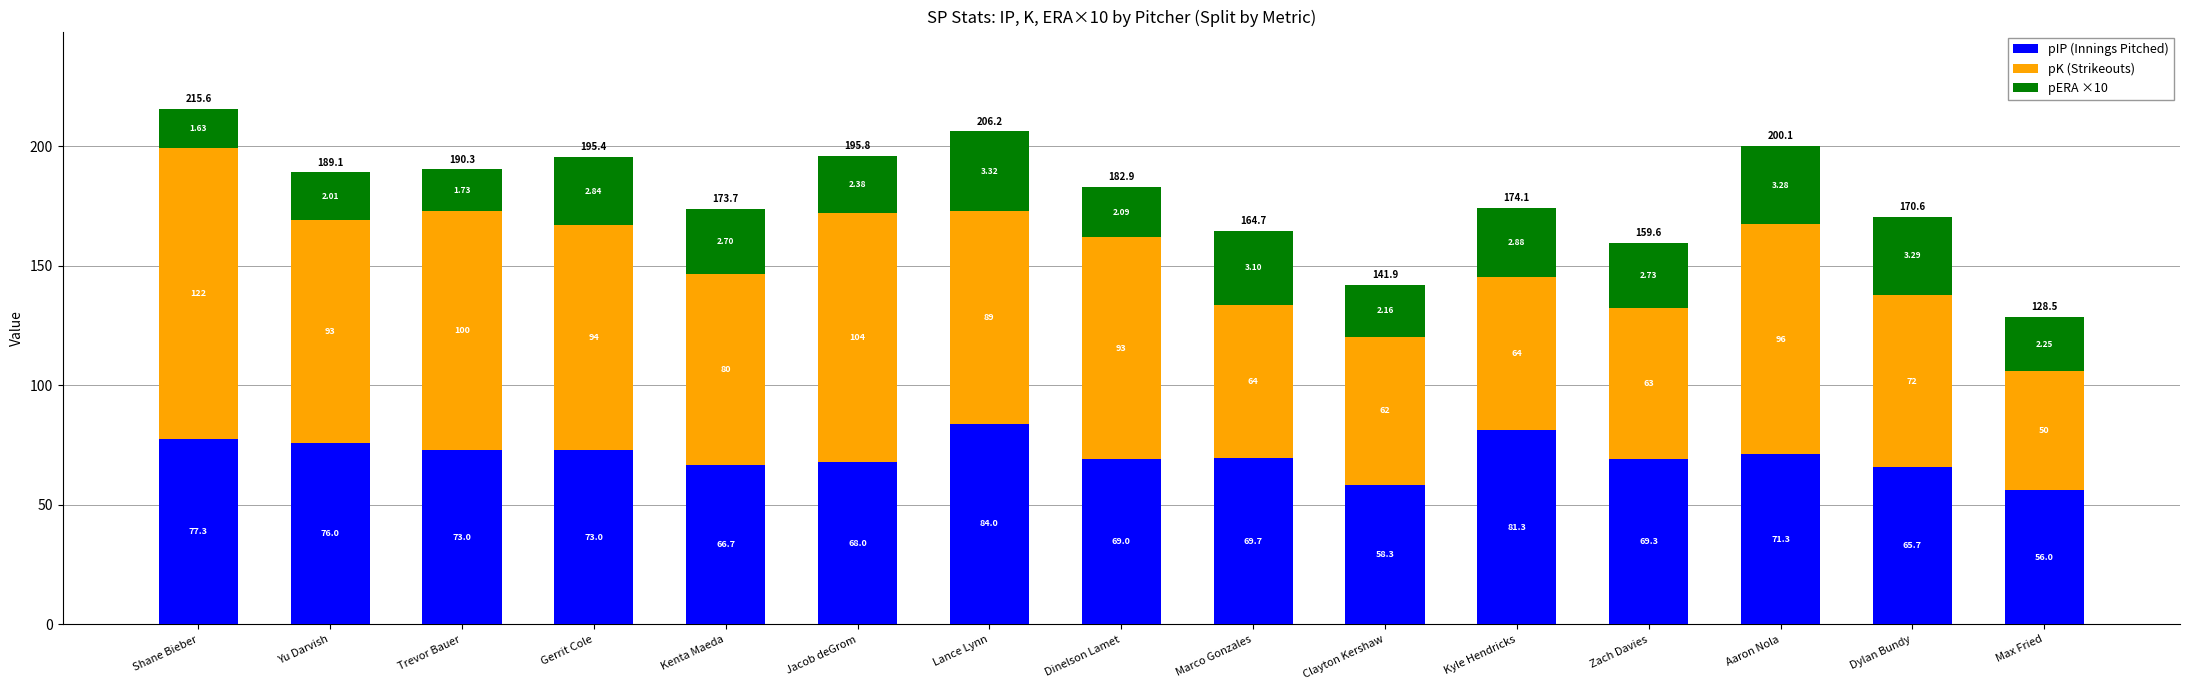

What is the total value across all series at Dinelson Lamet?

182.9